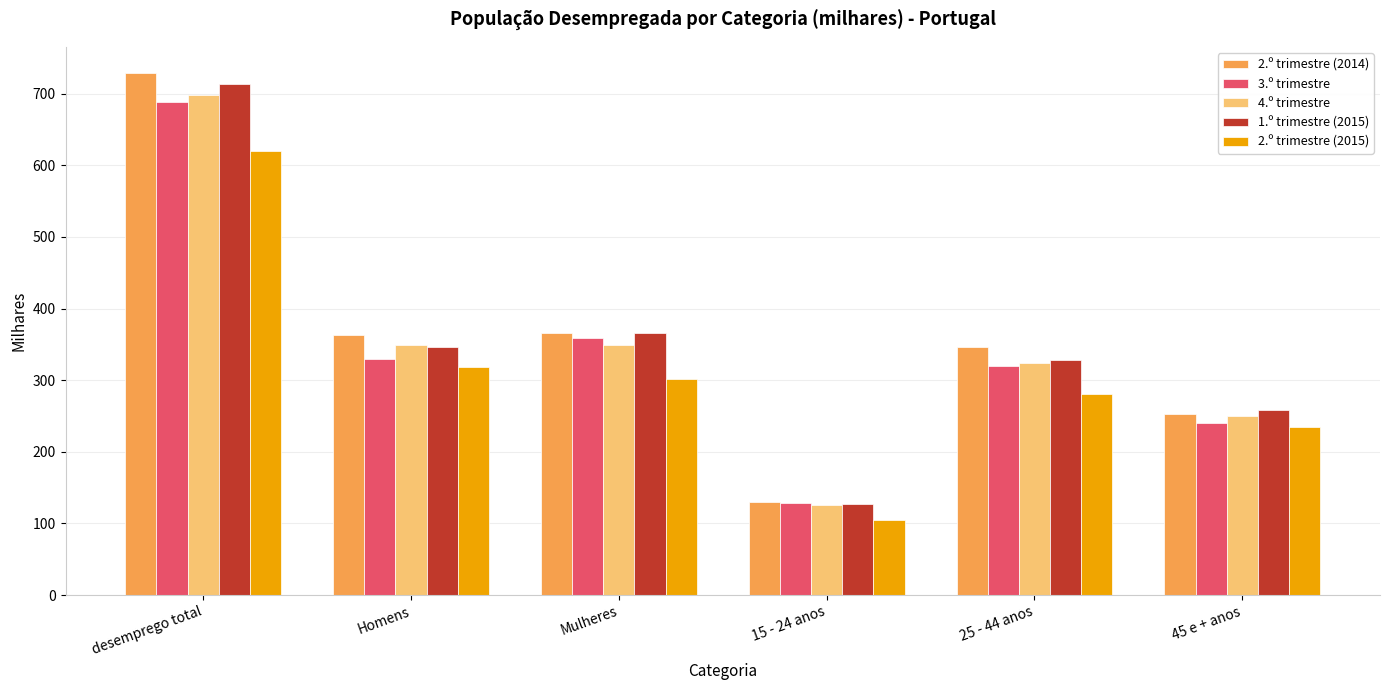

What is the sum of all 3.º trimestre values?

2066.7